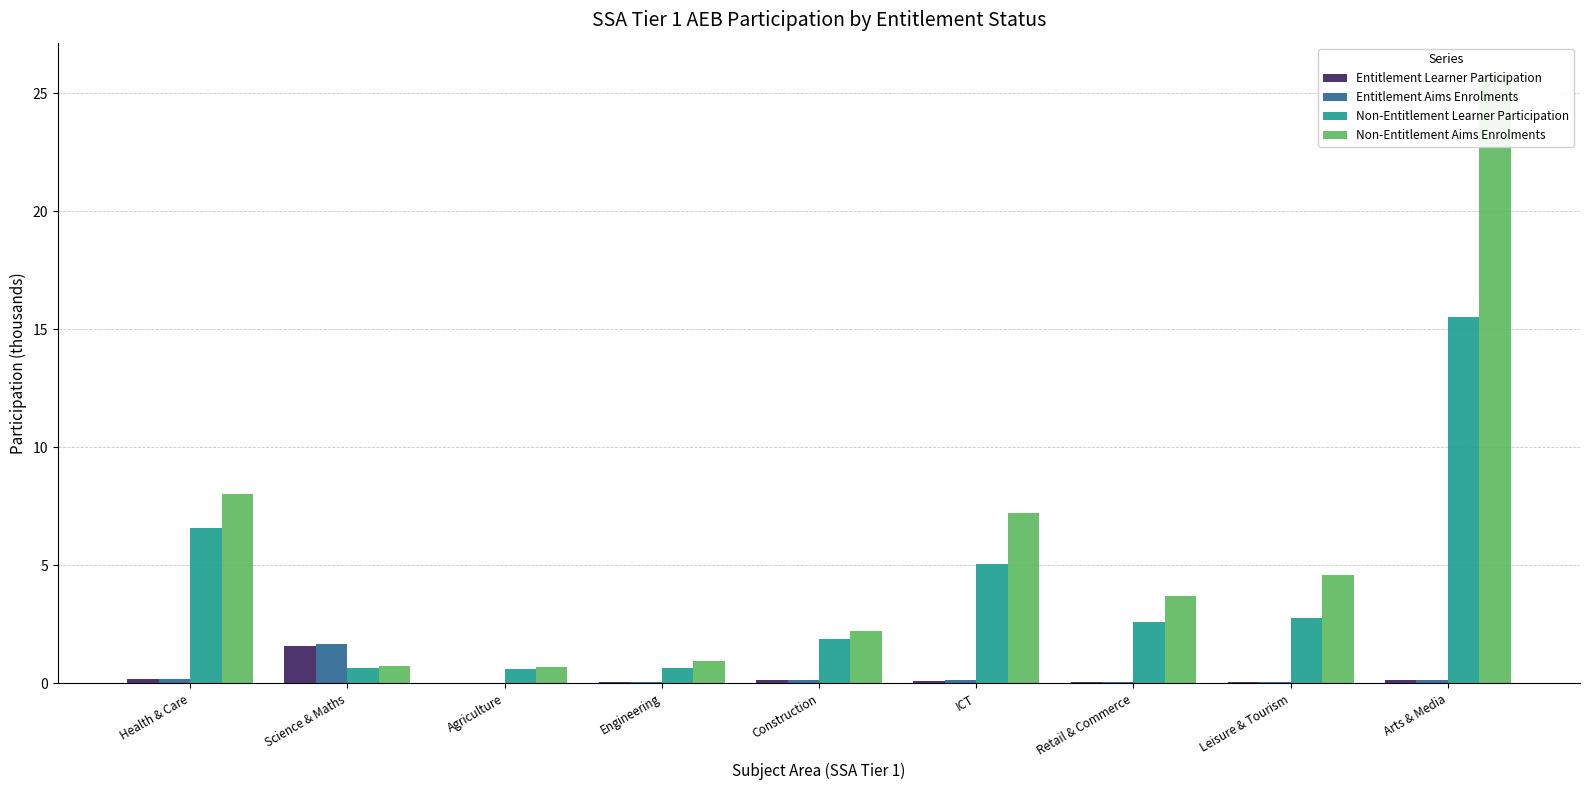

What is the sum of all Entitlement Aims Enrolments values?

2.4